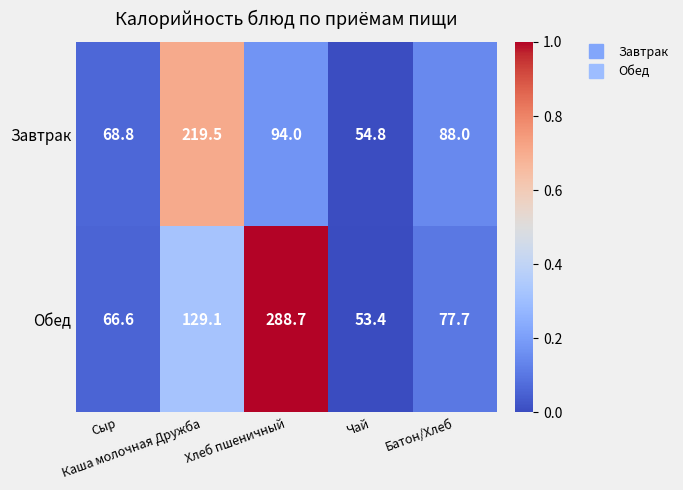

Rank the series by their maximum value, from lowest to highest.

Завтрак, Обед